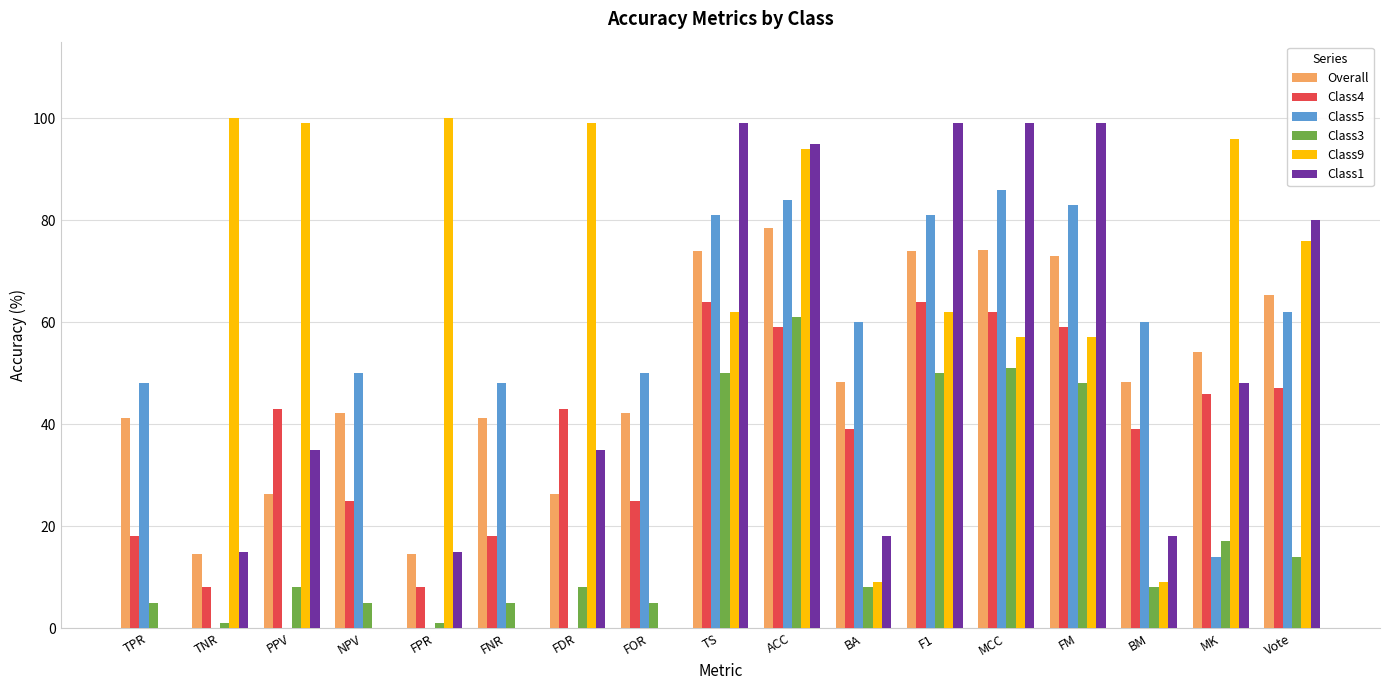

The value of Class9 at MK is 64.5. True or false?

False